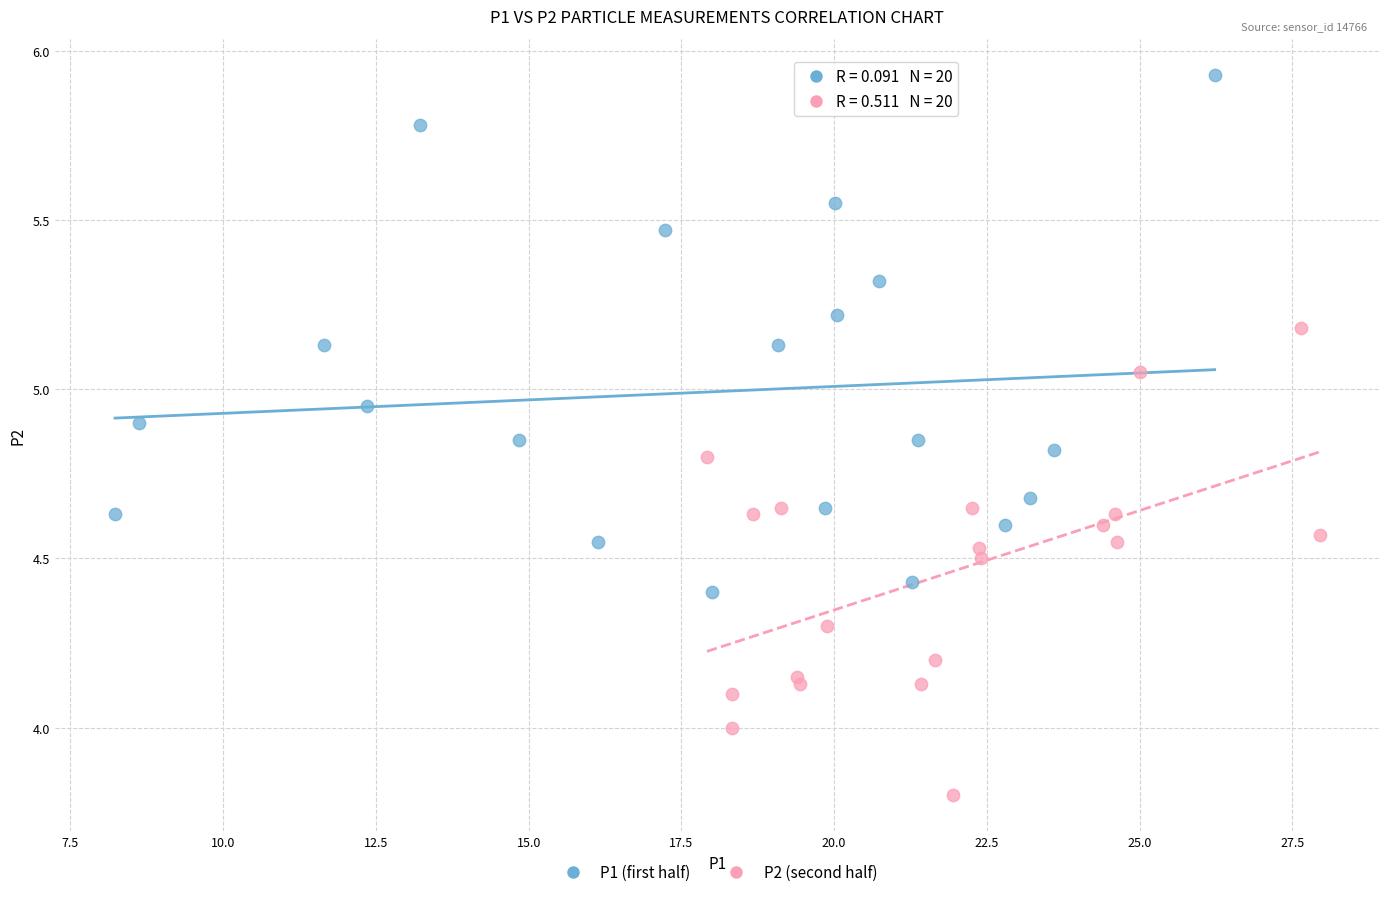

Which series has the largest Y range (max minus min)?

P1 (first half)